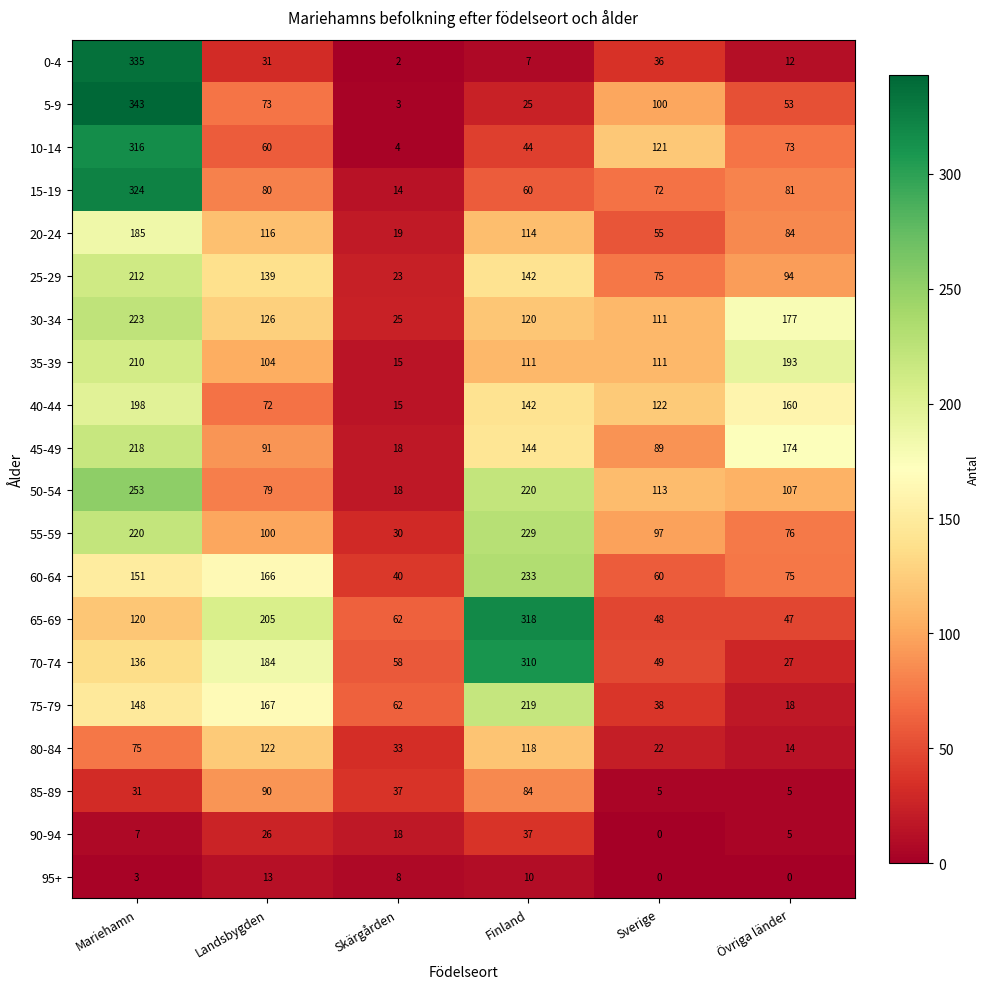

At how many categories does at least one series exceed 173?

4